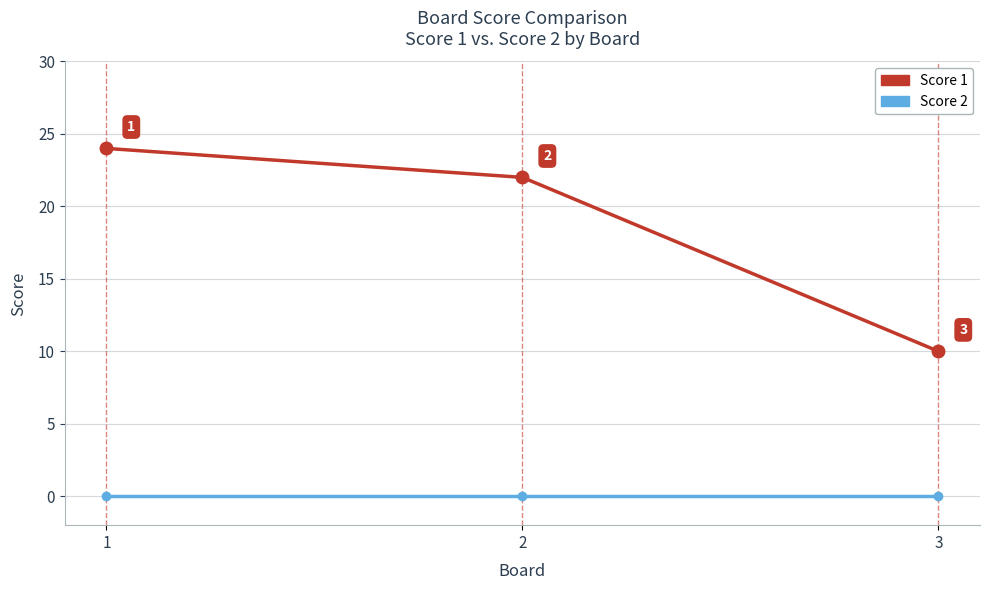

What are all the series names shown in the legend?

Score 1, Score 2